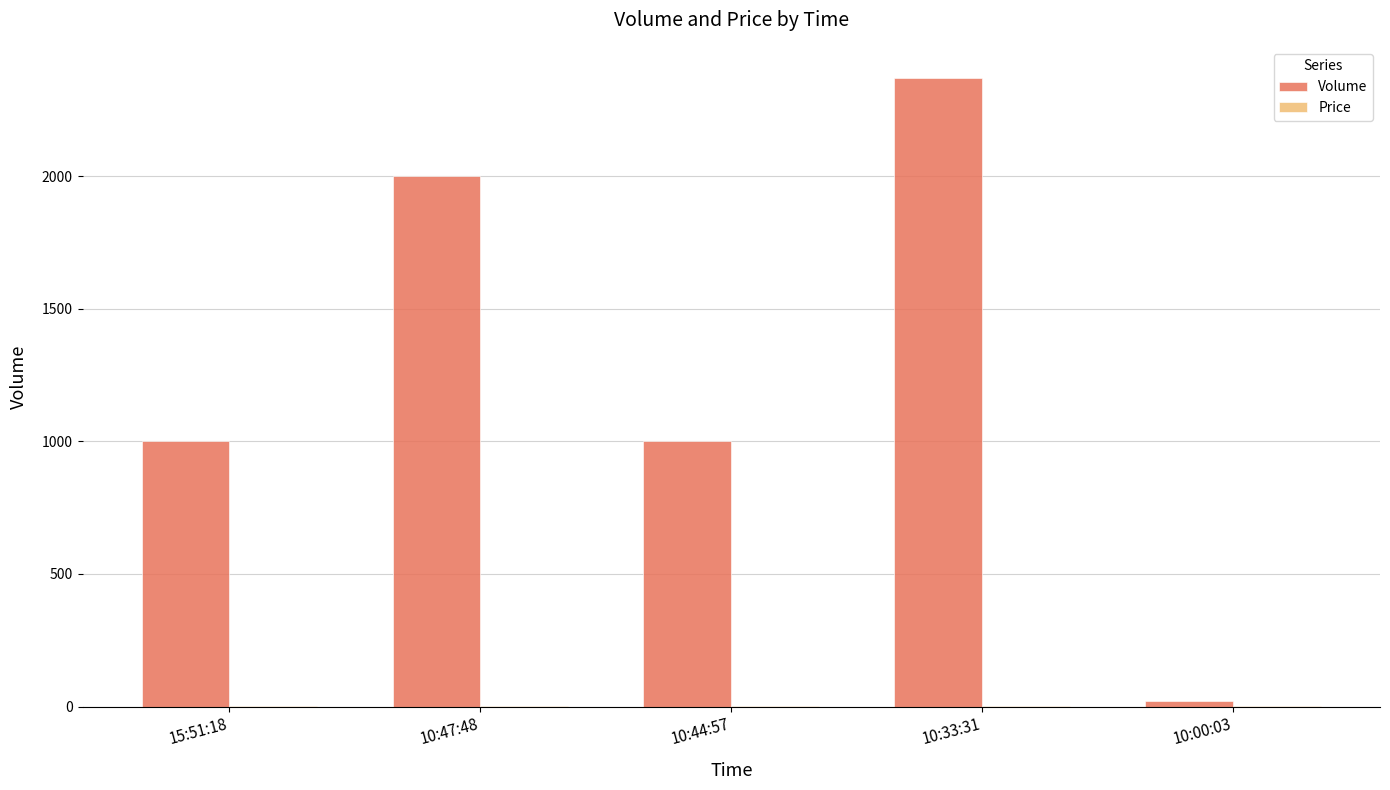

The value of Volume at 10:47:48 is 745.1. True or false?

False